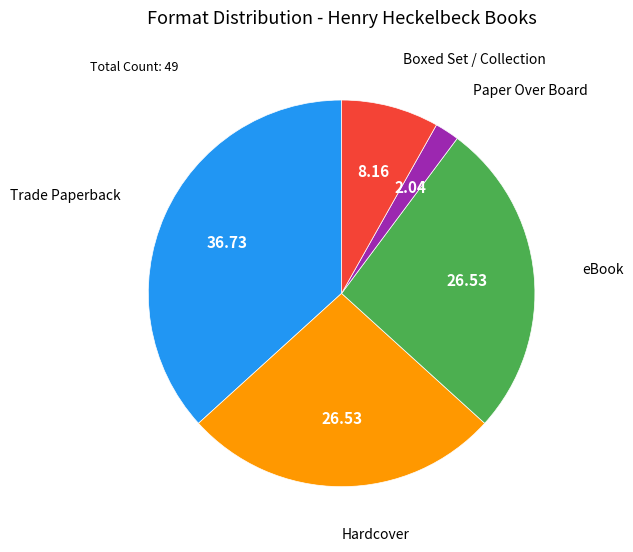

Does any single category account for the majority?

No